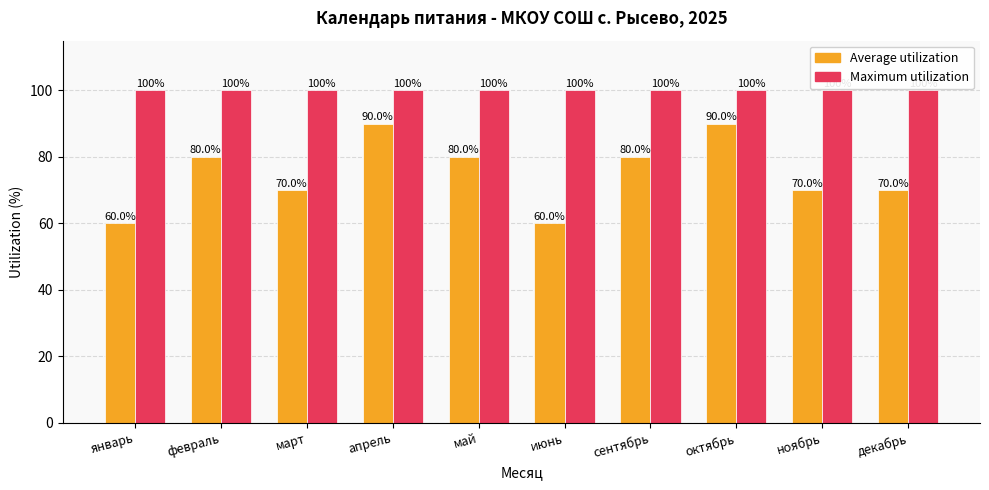

Reading right to left, what are all the values shown in this chart?

Average utilization: декабрь=70	ноябрь=70	октябрь=90	сентябрь=80	июнь=60	май=80	апрель=90	март=70	февраль=80	январь=60
Maximum utilization: декабрь=100	ноябрь=100	октябрь=100	сентябрь=100	июнь=100	май=100	апрель=100	март=100	февраль=100	январь=100